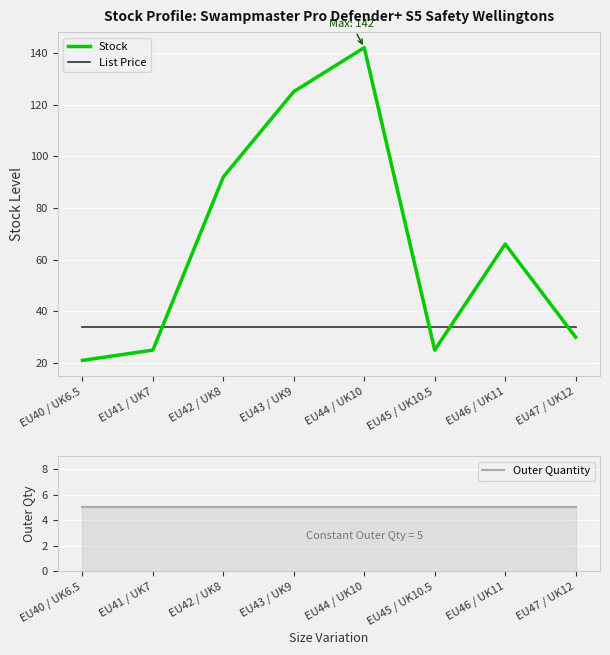

What position from the right is EU47 / UK12?

1